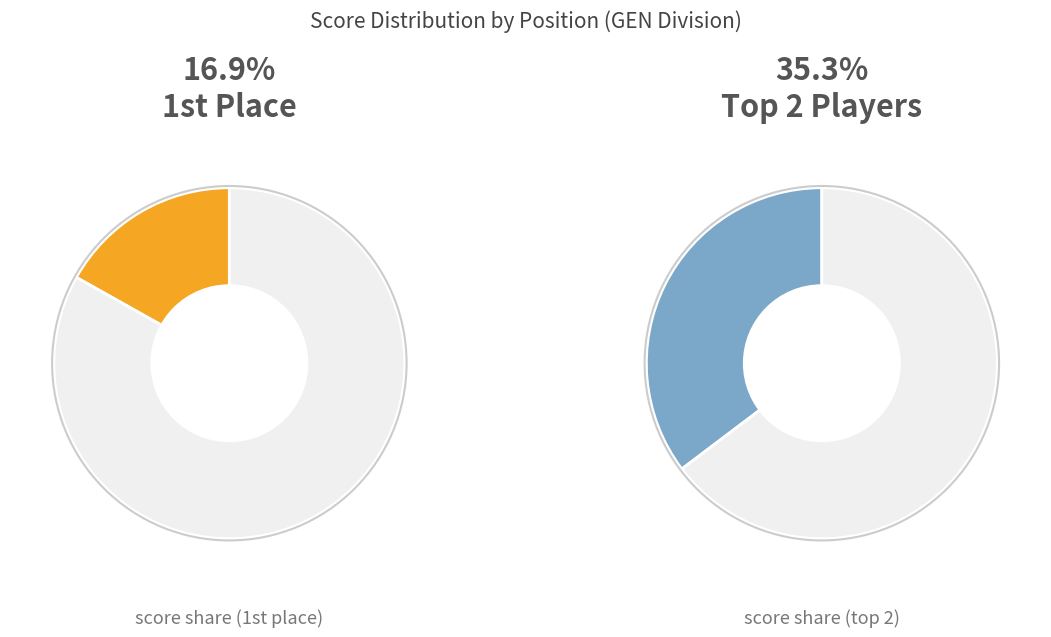

Does Aaron Moore & Jonah Rogers account for over 50% of the chart?

No